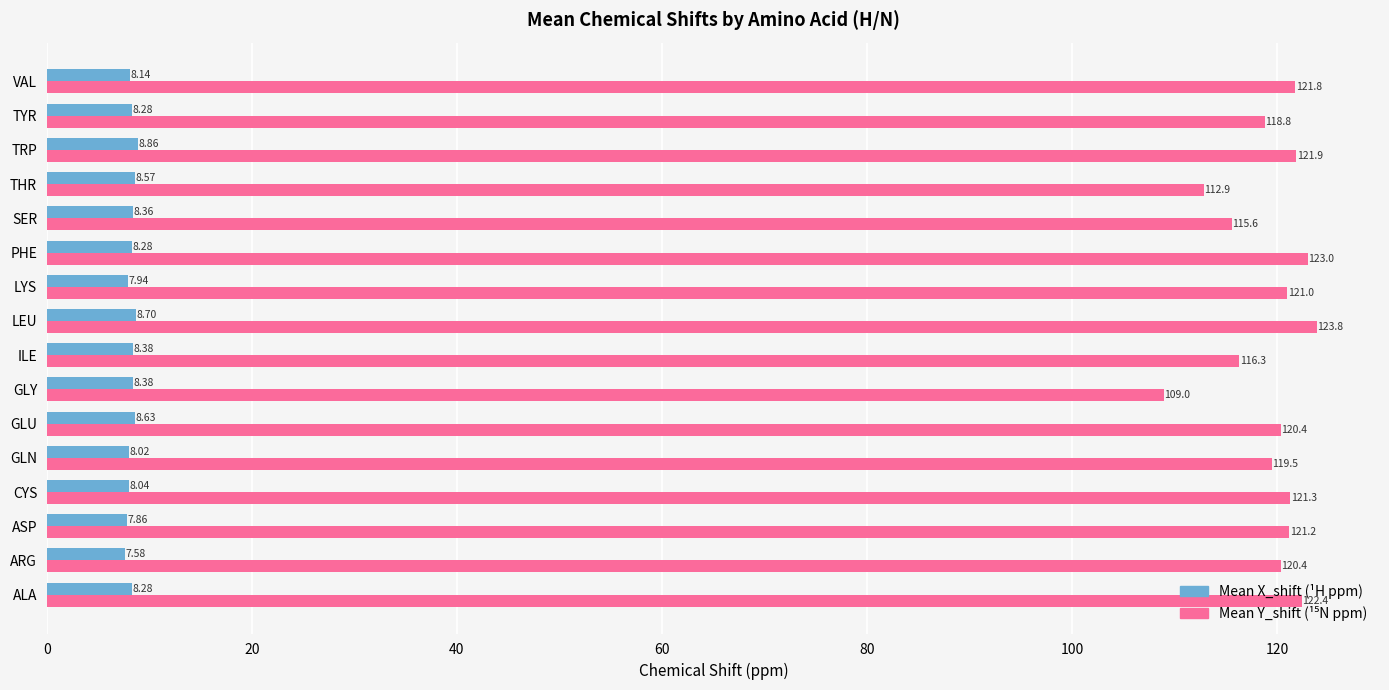

Which category has the lowest value across all series?

ARG